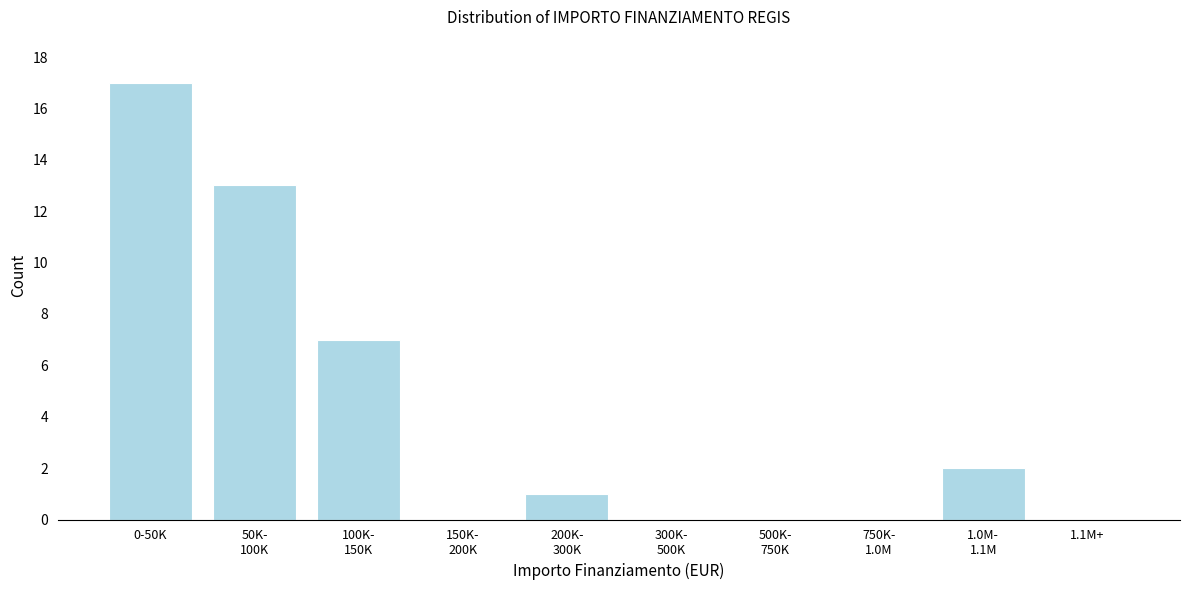

Which category has the highest value across all series?

0-50K